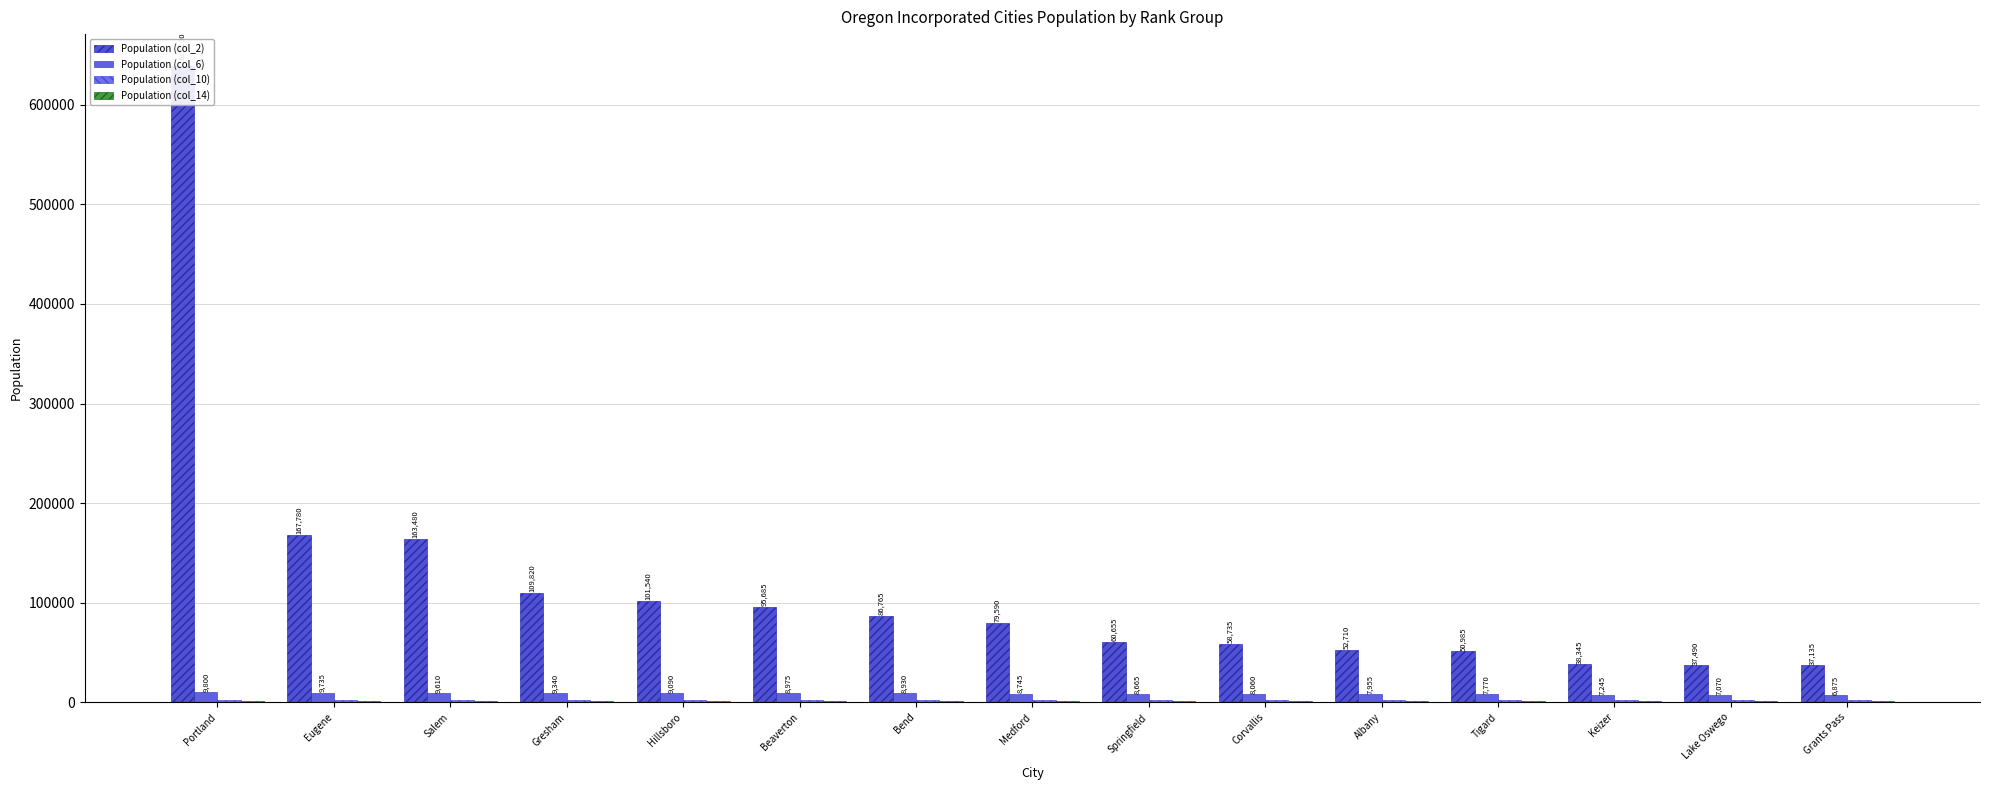

Which has a higher value, Beaverton or Gresham?

Gresham